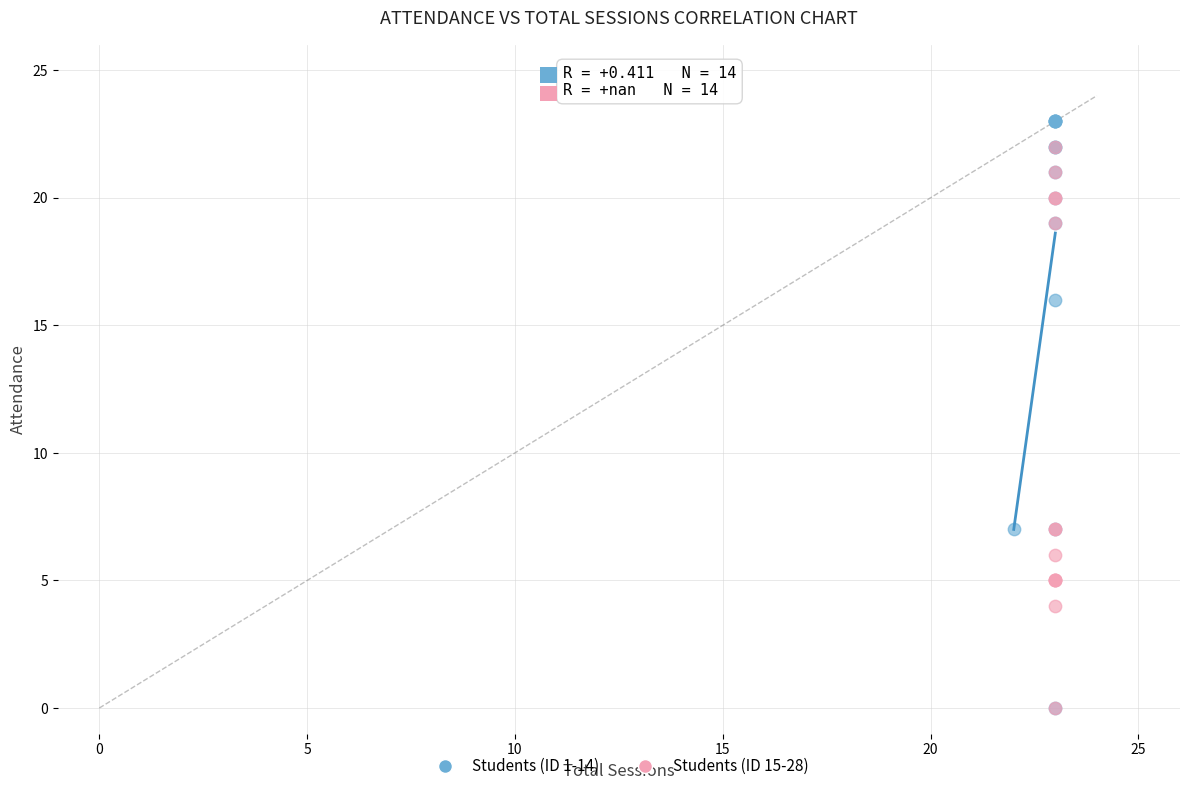

What are all the series names shown in the legend?

Students (ID 1-14), Students (ID 15-28)